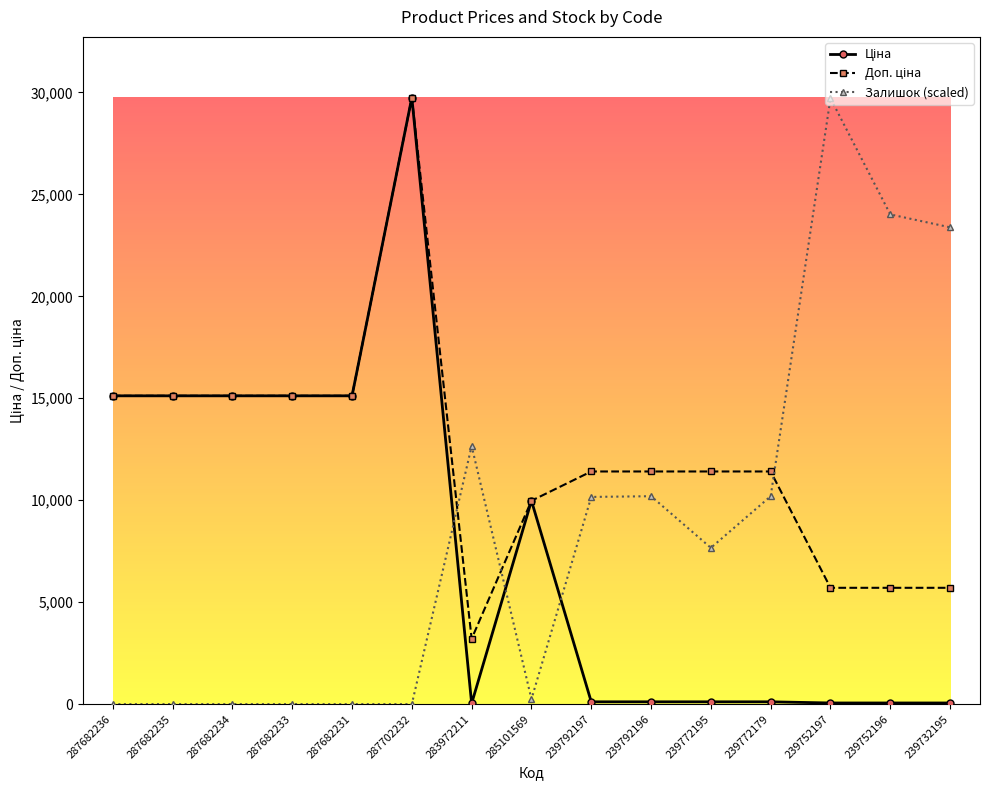

What is the spread (max minus min) of values at 287682233?

15120.0